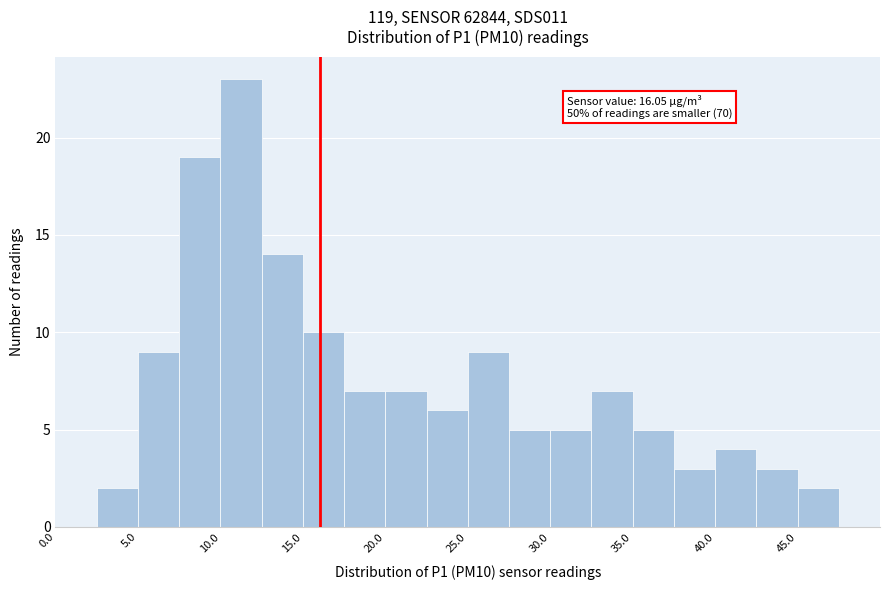

Which range on the x-axis has the tallest bar?

10.0 to 12.5